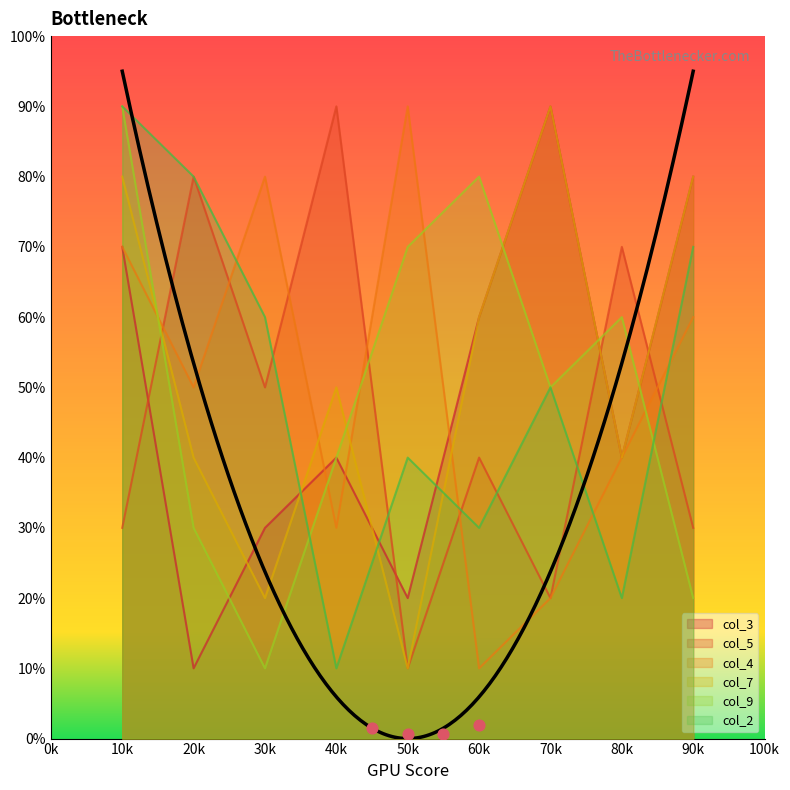

At how many categories does at least one series exceed 4?

9